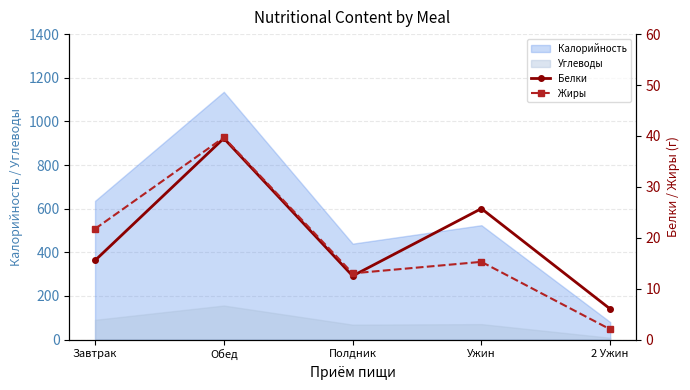

Reading right to left, extract all data points from this chart.

Белки: 2 Ужин=6.0	Ужин=25.7	Полдник=12.5	Обед=39.5	Завтрак=15.5
Жиры: 2 Ужин=2.0	Ужин=15.3	Полдник=13.0	Обед=39.7	Завтрак=21.7